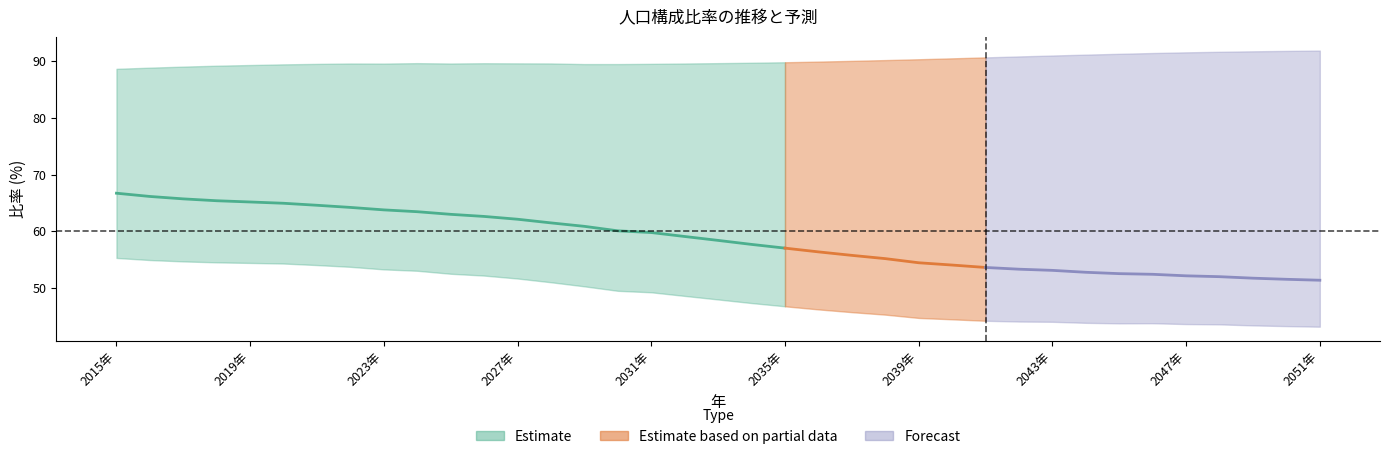

Reading left to right, list all the values displayed in this chart.

年少人口: 11.4	11.2	11.0	10.8	10.7	10.6	10.5	10.5	10.5	10.4	10.5	10.4	10.4	10.4	10.6	10.6	10.5	10.5	10.4	10.3	10.2	10.1	10.0	9.9	9.7	9.6	9.4	9.2	9.1	8.9	8.8	8.6	8.5	8.4	8.3	8.2	8.2
生産年齢人口: 66.7	66.1	65.7	65.4	65.2	64.9	64.6	64.2	63.8	63.5	63.0	62.6	62.1	61.5	60.9	60.1	59.8	59.1	58.4	57.7	57.0	56.4	55.8	55.2	54.5	54.1	53.6	53.3	53.1	52.8	52.6	52.4	52.2	52.0	51.8	51.6	51.4
高齢者人口: 21.9	22.7	23.3	23.8	24.1	24.5	24.9	25.3	25.8	26.2	26.5	27.0	27.4	28.1	28.6	29.4	29.7	30.5	31.2	32.0	32.7	33.5	34.2	34.9	35.8	36.4	37.0	37.5	37.8	38.3	38.7	39.0	39.3	39.6	39.9	40.2	40.4